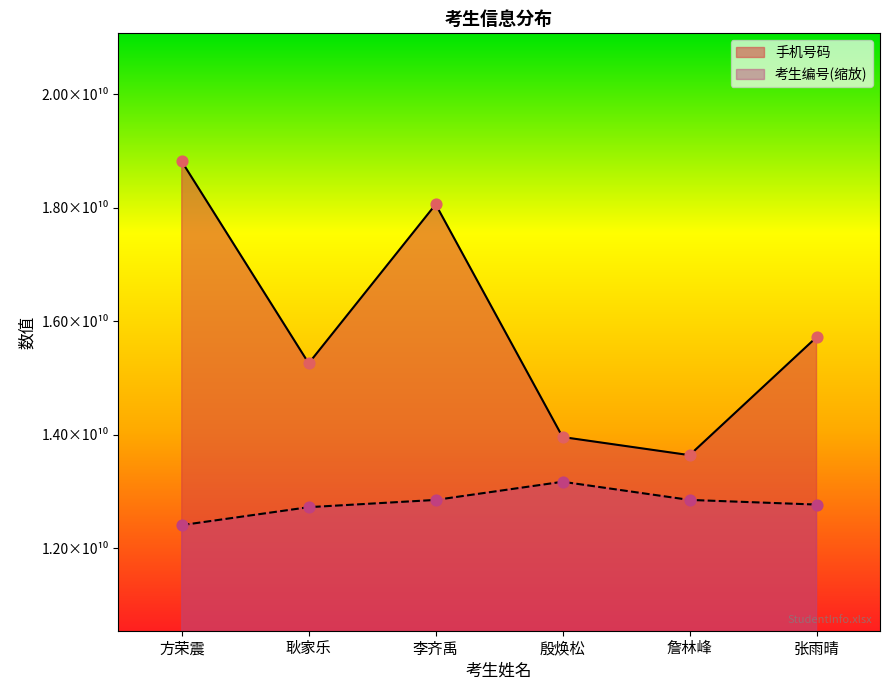

What are all the series names shown in the legend?

手机号码, 考生编号(缩放)